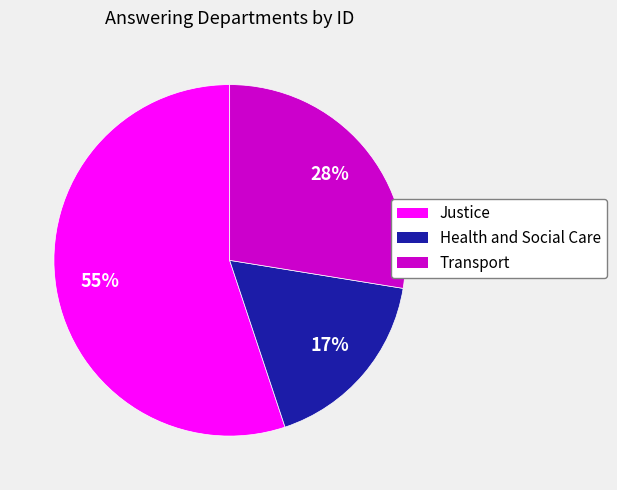

How many slices are in this pie chart?

3